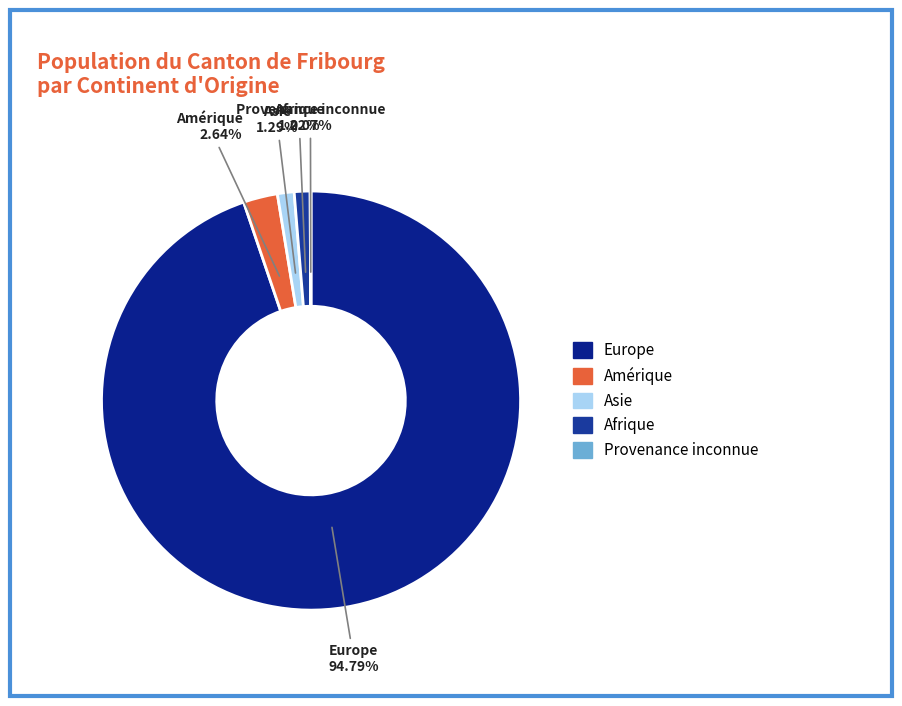

Approximately how many times larger is the value at Amérique compared to Afrique?

2.2